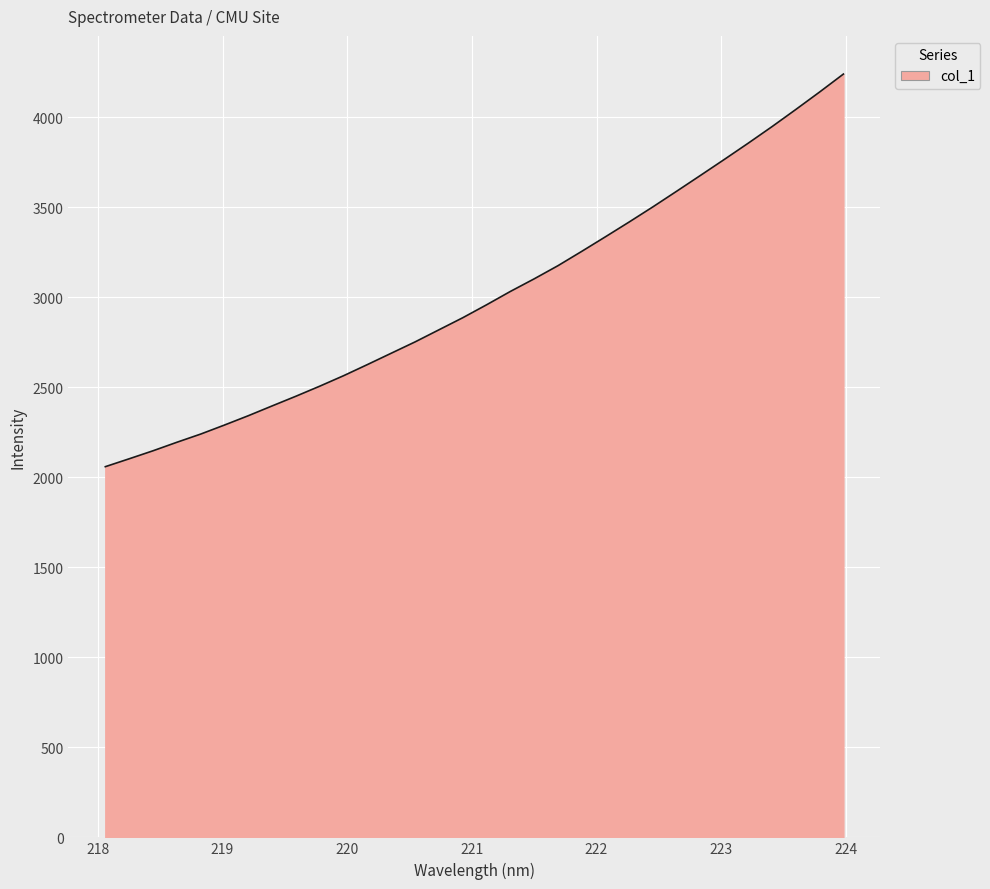

What is the minimum value shown in the chart?

2059.1